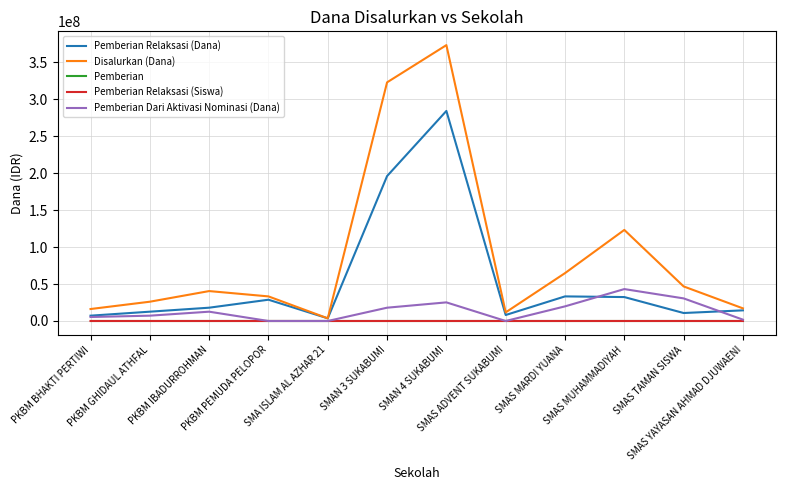

The Pemberian Relaksasi (Siswa) series shows 8 at SMAS TAMAN SISWA. True or false?

True